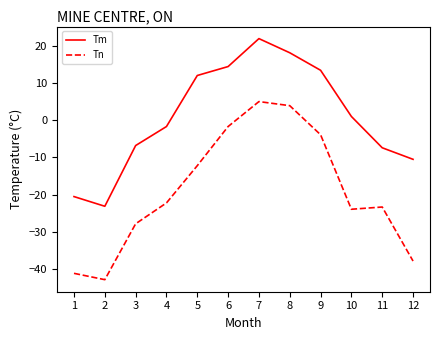

True or false: Tn has more than 0 interior local peaks.

True